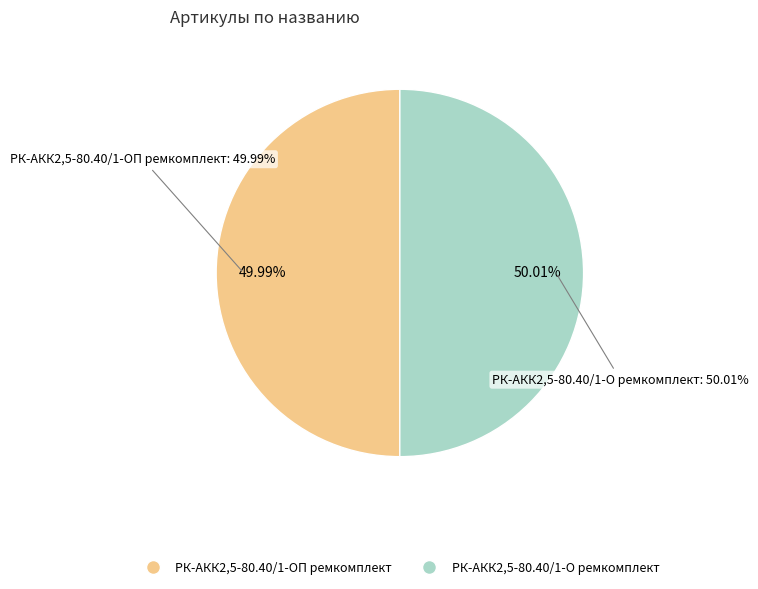

Rank the categories by value from highest to lowest.

РК-АКК2,5-80.40/1-О ремкомплект, РК-АКК2,5-80.40/1-ОП ремкомплект